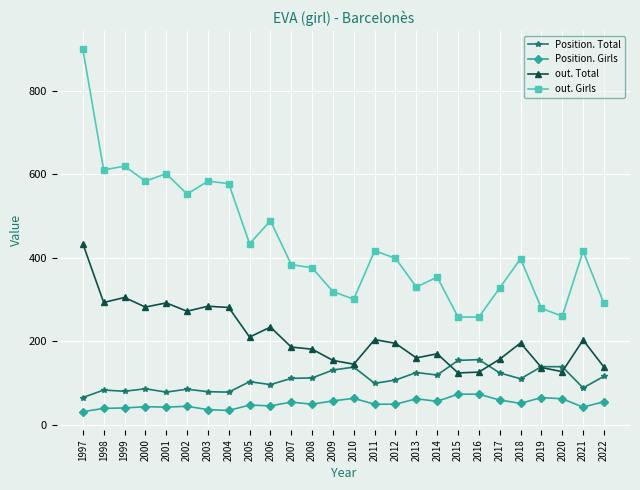

What is the average value of the out. Total series?

211